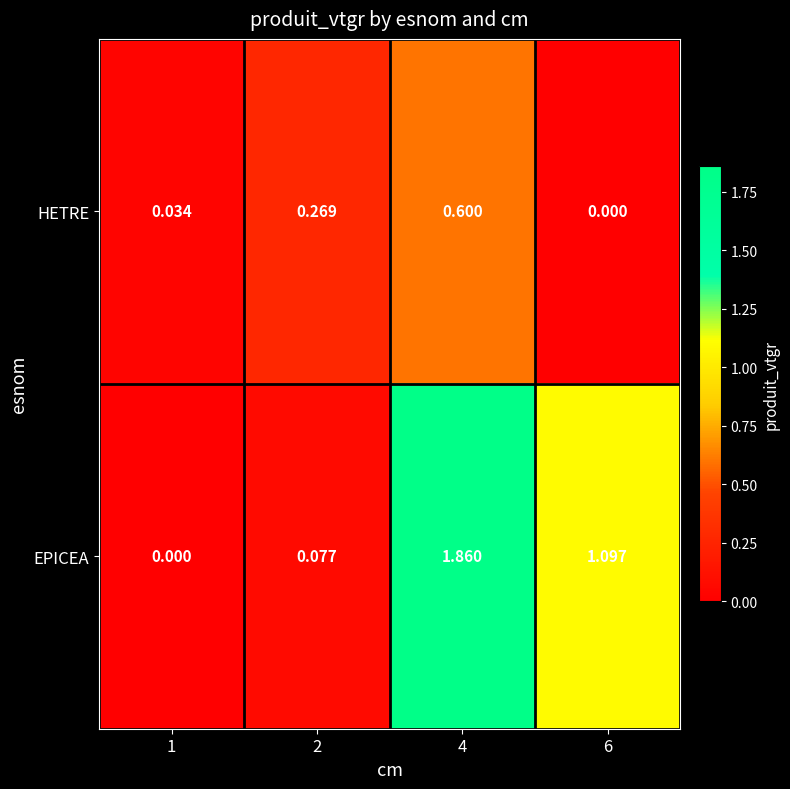

List the series in order of their peak value, highest first.

EPICEA, HETRE